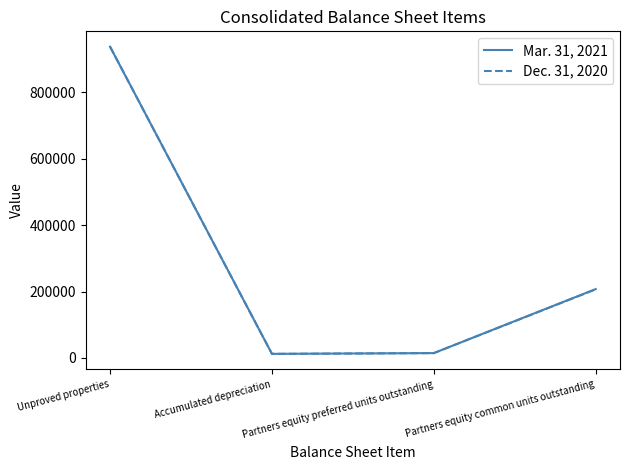

True or false: Mar. 31, 2021 has a value of 1367835 at Unproved properties.

False